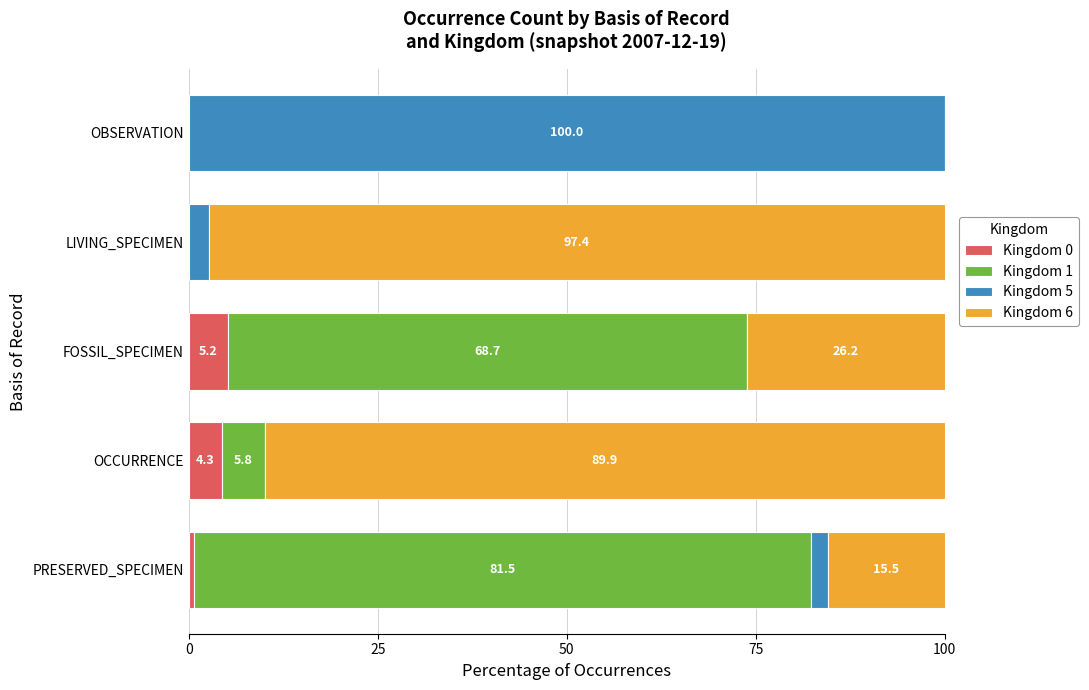

How many values in Kingdom 0 are above zero?

3